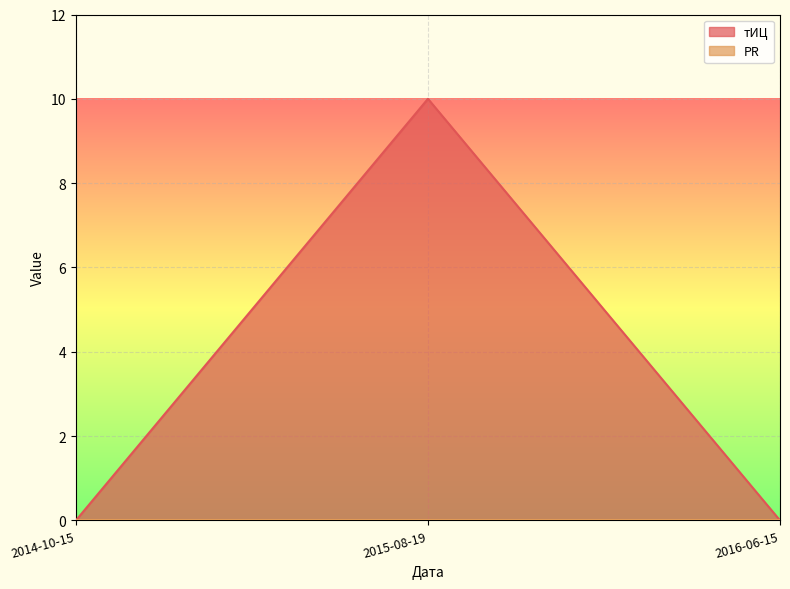

At which category is the sum across all series the highest?

2015-08-19